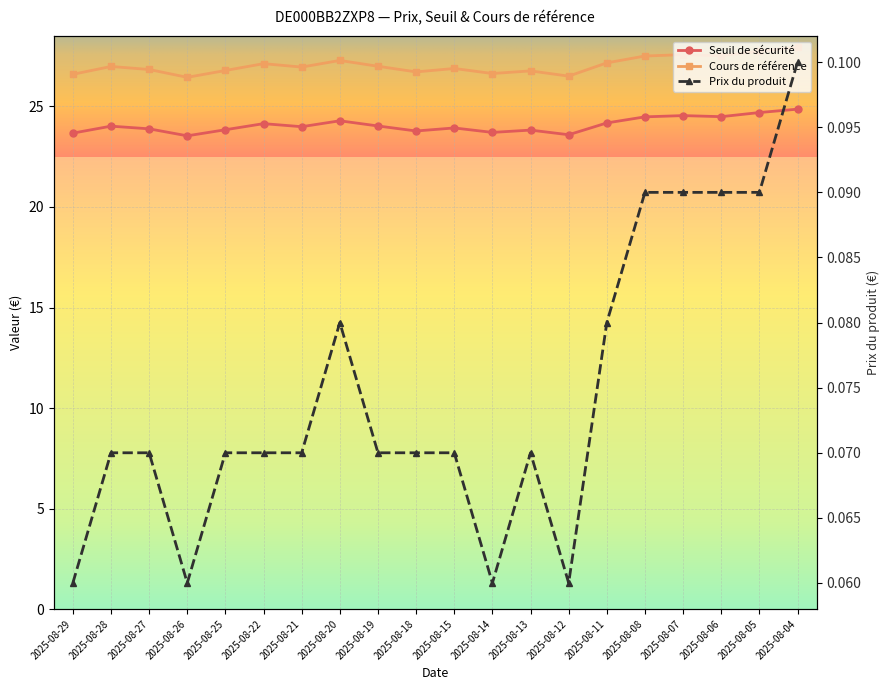

What is the approximate value of Prix du produit at 2025-08-06?

0.1